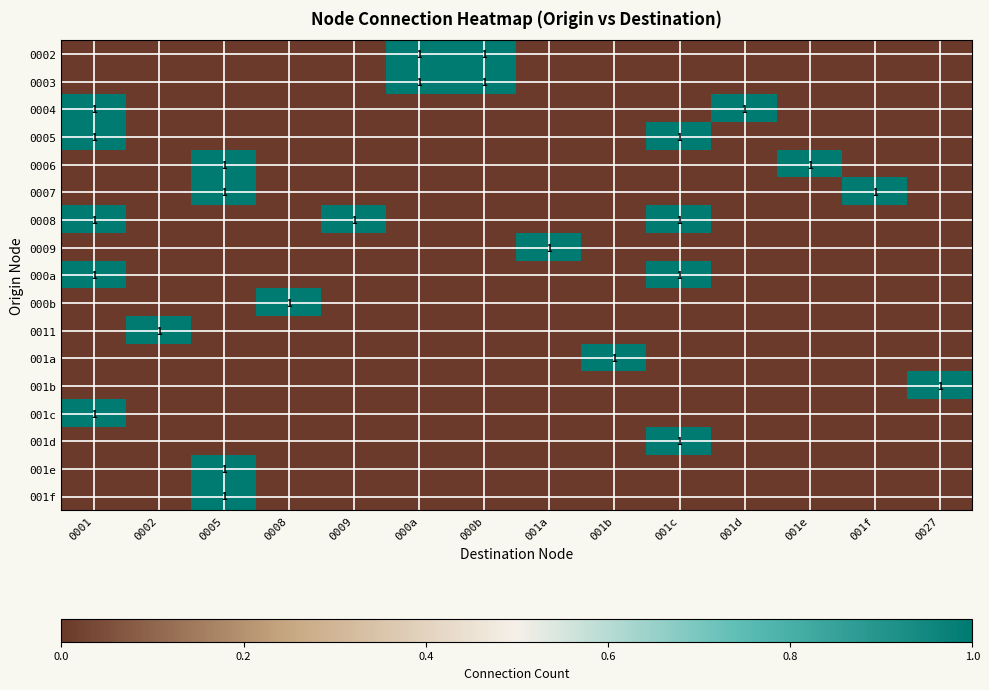

What is the greatest value displayed?

1